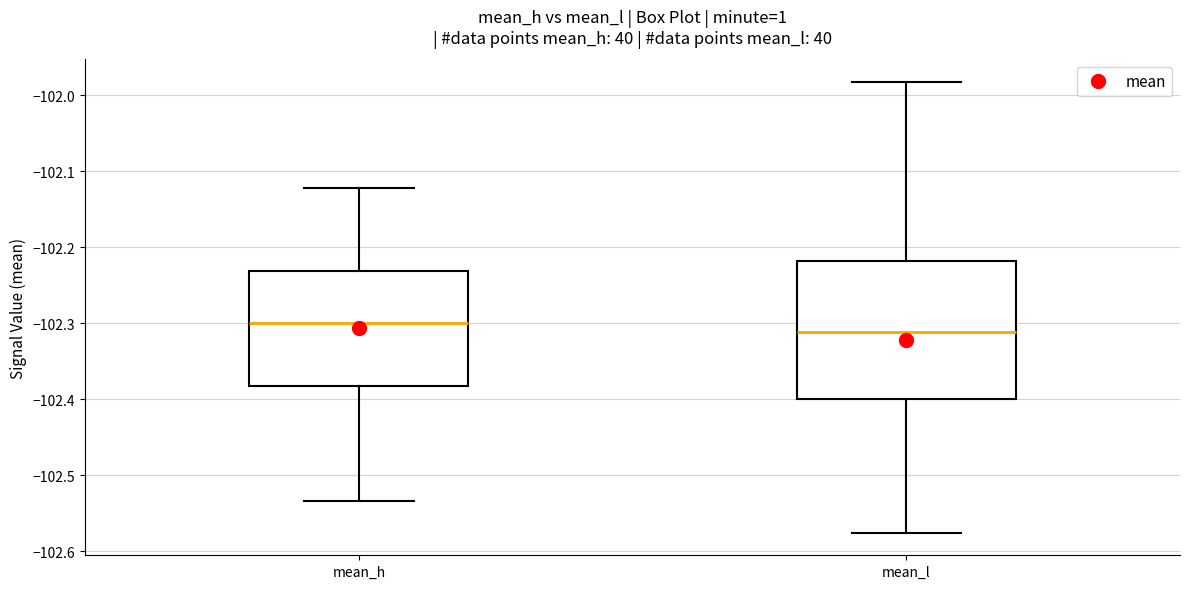

Reading left to right, transcribe this box plot: for each box, give where its median line is, the range the box spans, and where its two whiskers end, as read against the y-axis. The values are not printed on the chart, so give them approximately, as read against the axis.

mean_h: median -102.30, box -102.38 to -102.23, whiskers -102.53 to -102.12
mean_l: median -102.31, box -102.40 to -102.22, whiskers -102.58 to -101.98